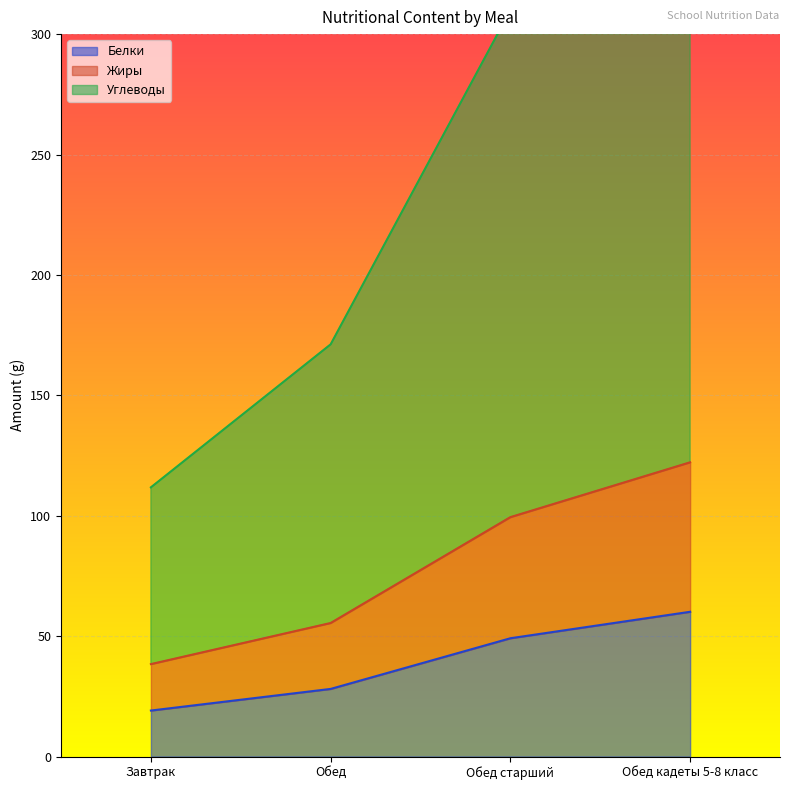

Which series has the largest range (max minus min)?

Углеводы